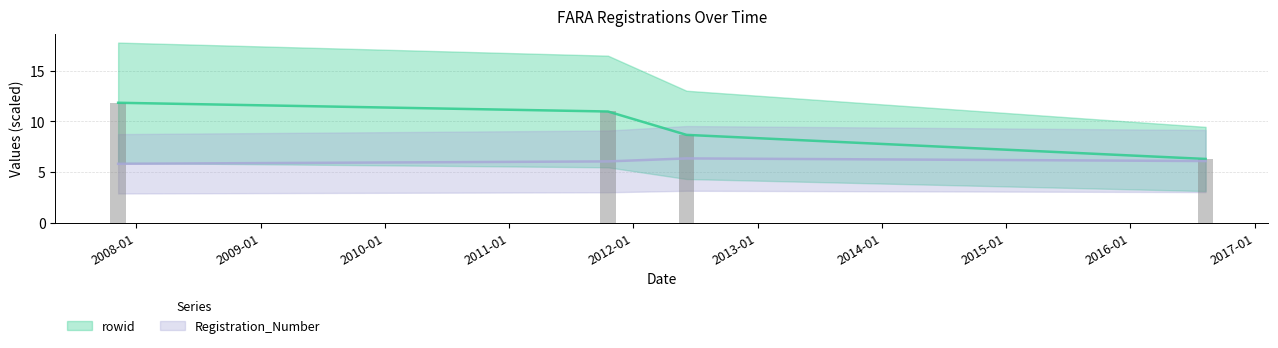

How many values in the Registration_Number series exceed 6?

3